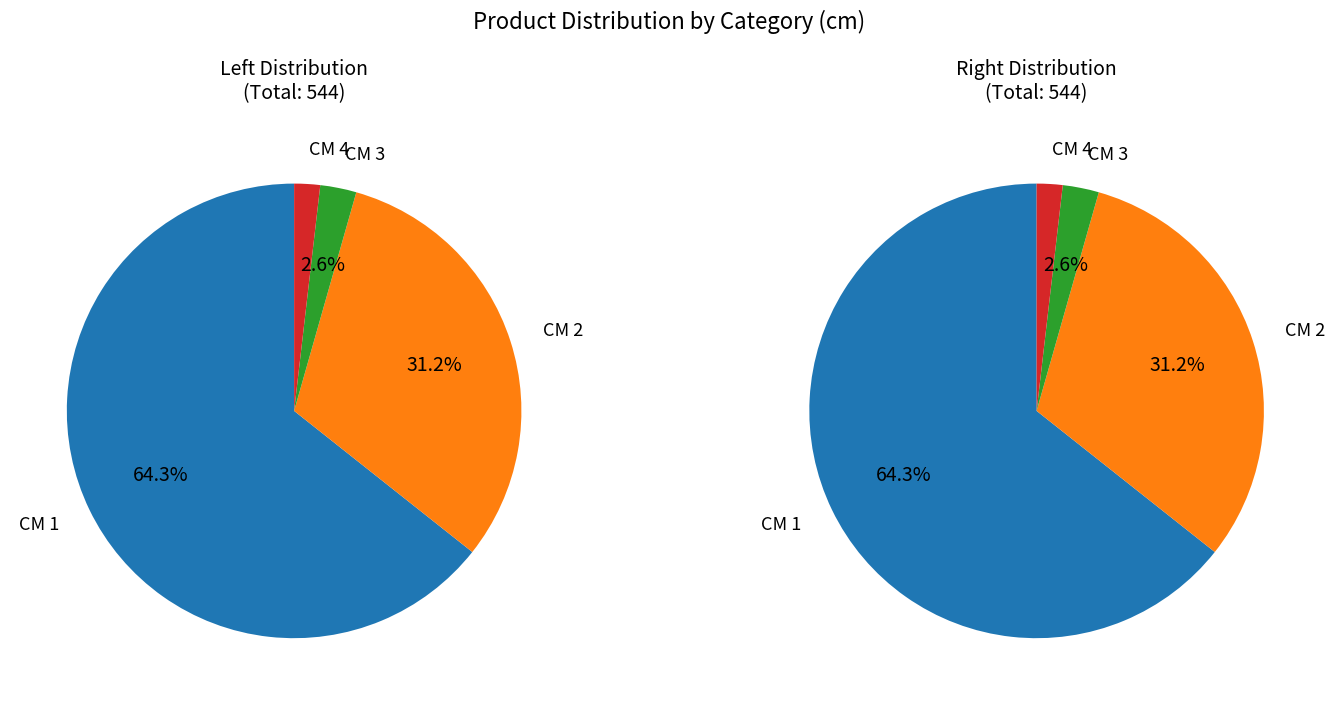

How many slices are in this pie chart?

4